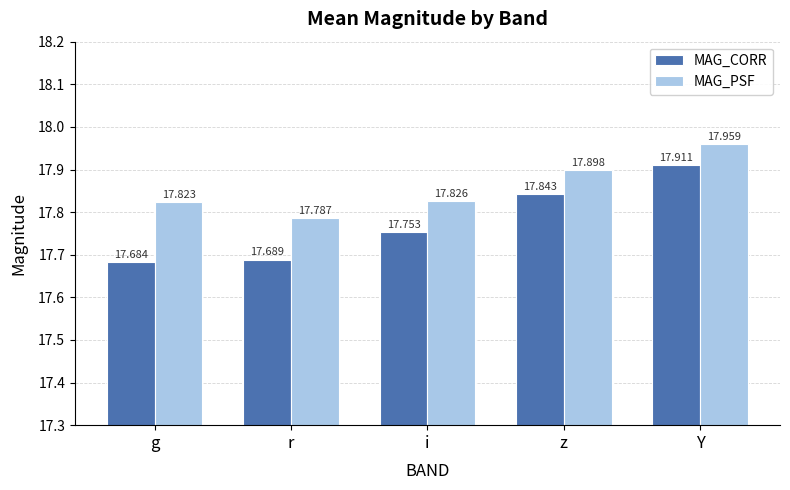

Which series has the widest spread of values?

MAG_CORR